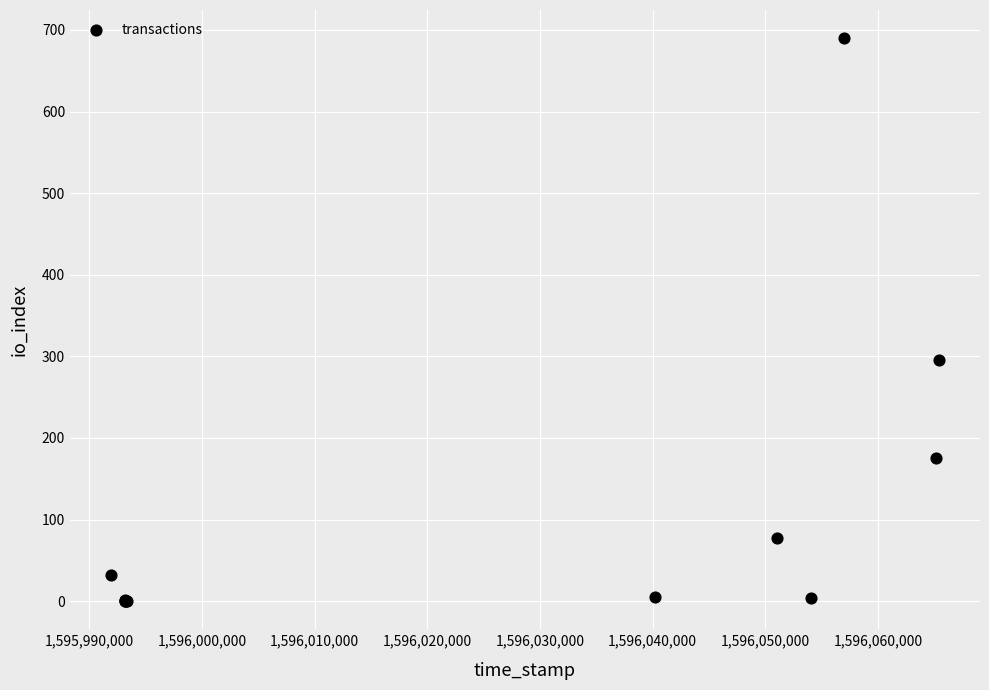

What Y value in the scatter plot is closest to 345?

295